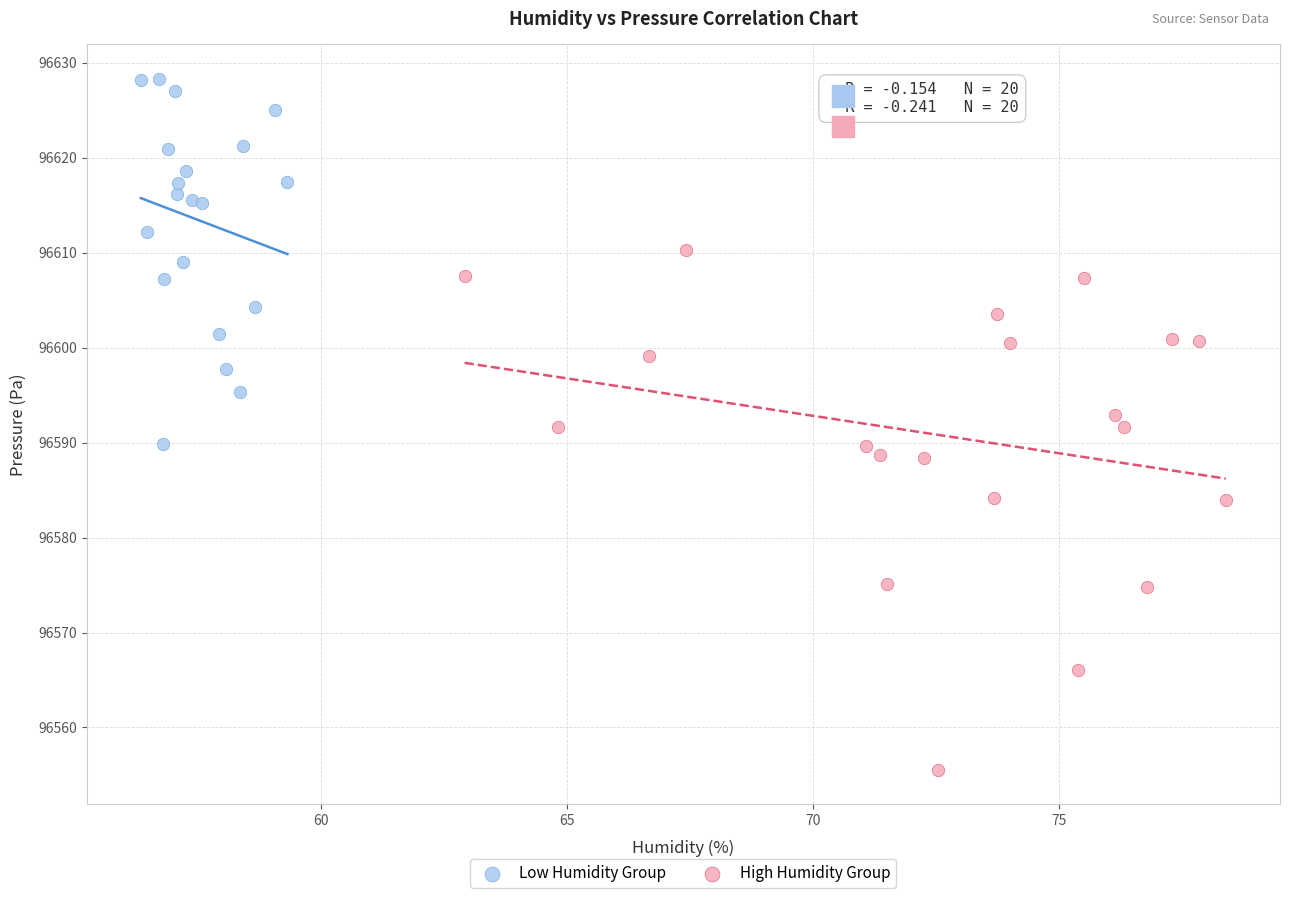

Which series reaches the maximum Y coordinate?

Low Humidity Group